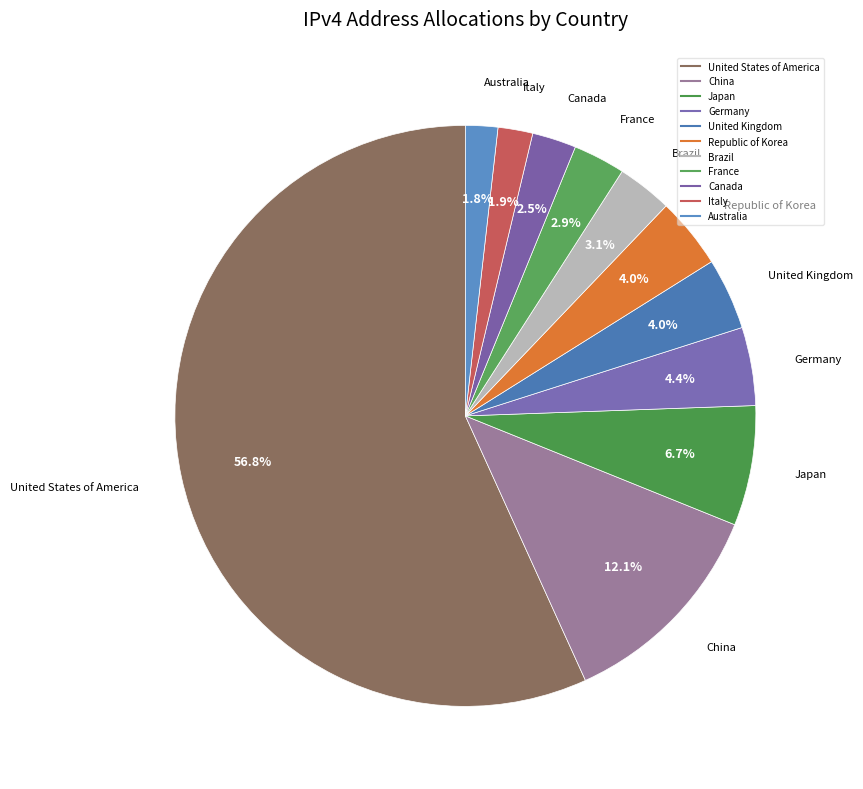

Count the number of slices in the pie.

11